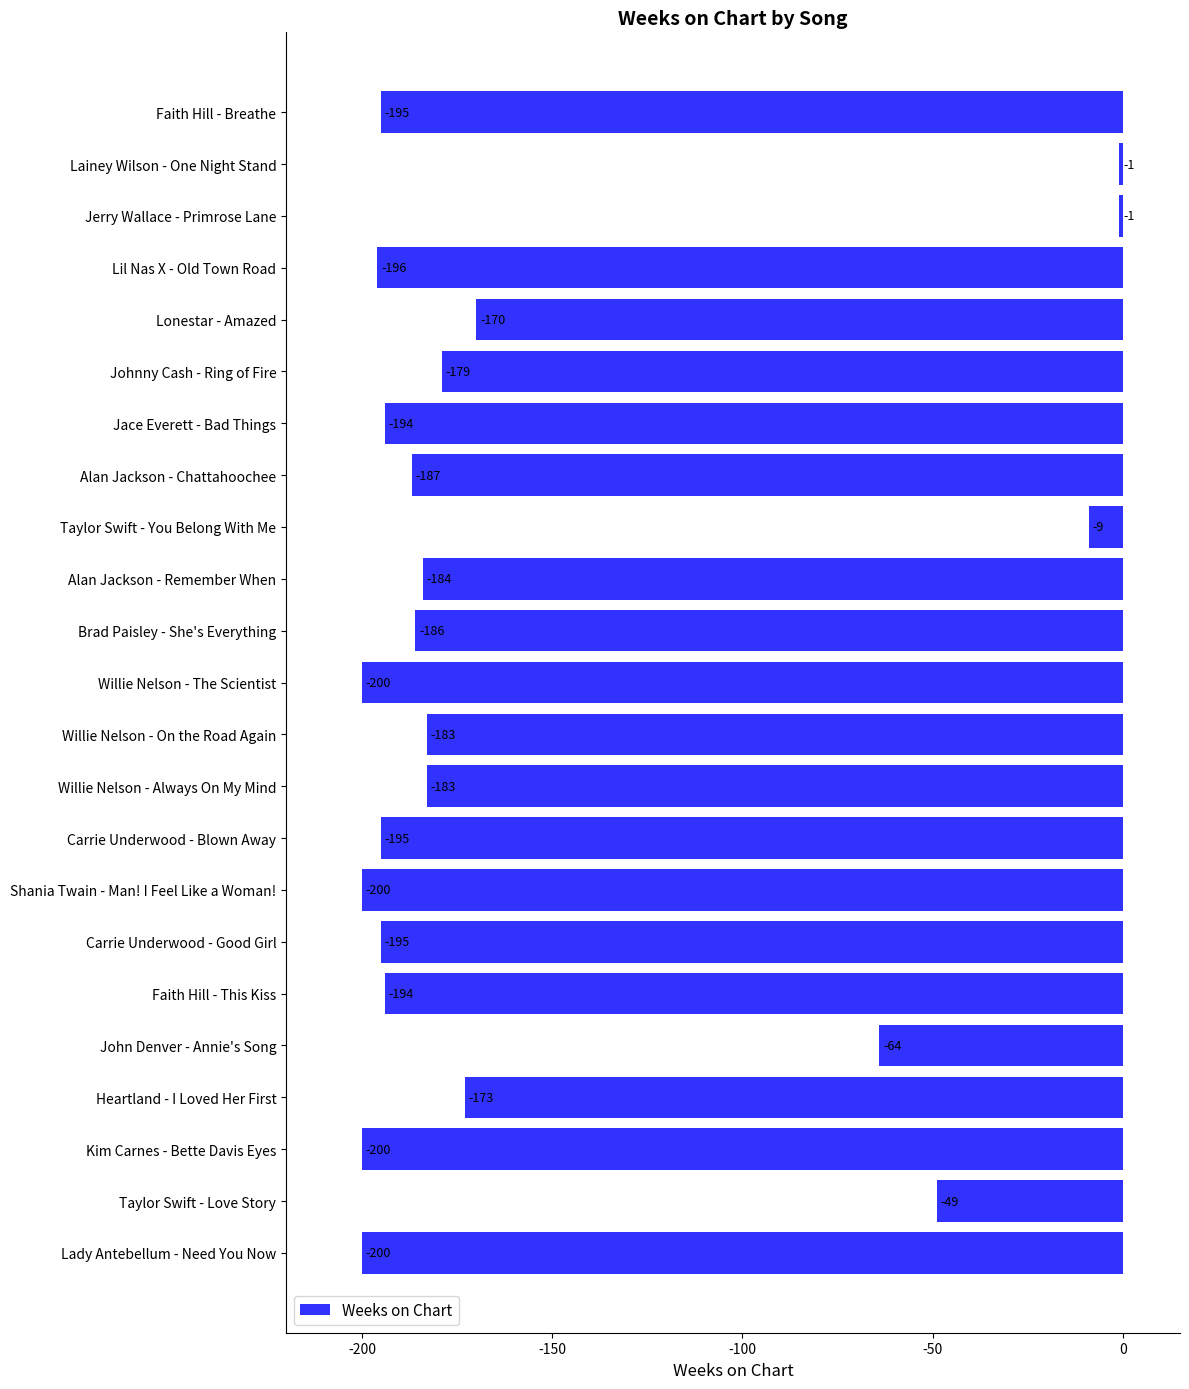

The chart shows a value of -263 at Lady Antebellum - Need You Now. True or false?

False